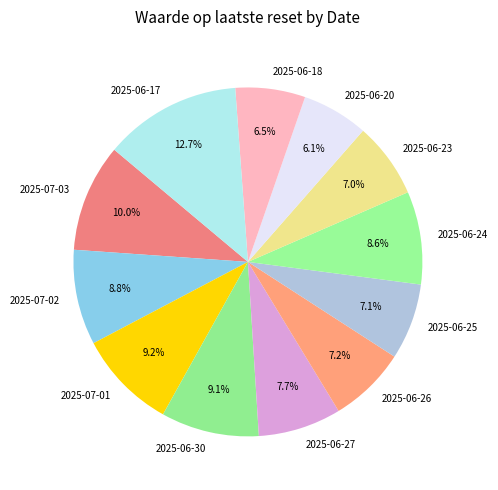

How much of the chart is everything except 2025-07-01?

90.8%